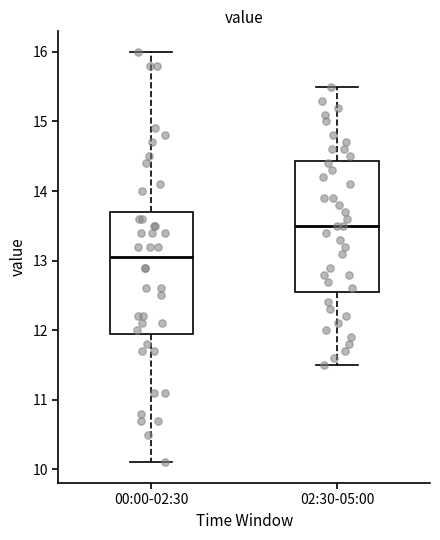

Where does the lower whisker of the box for 00:00-02:30 end on the y-axis? The values are not printed on the chart, so give them approximately, as read against the axis.

10.1